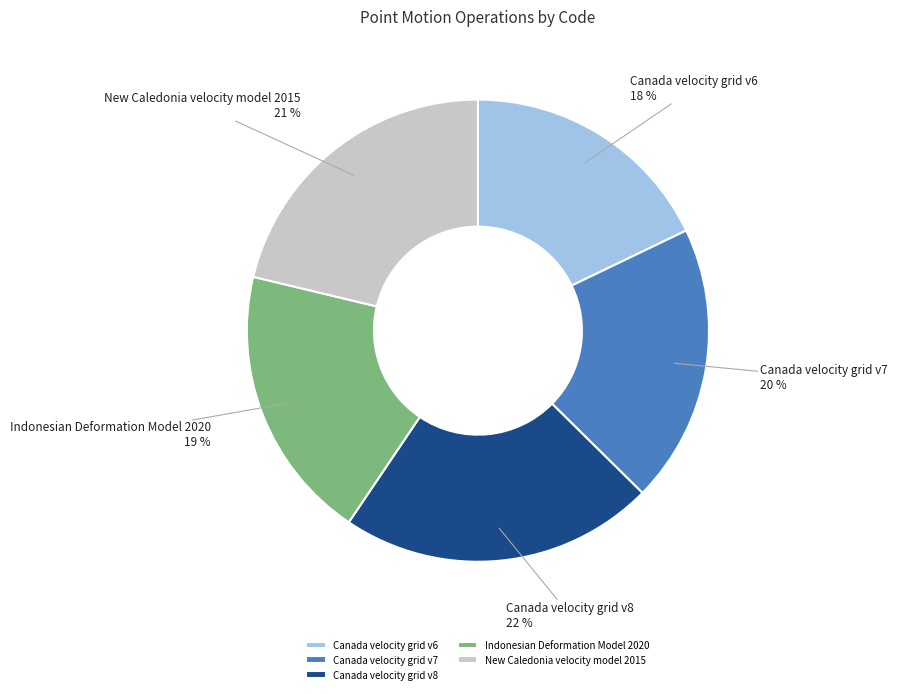

To the nearest percent, what percentage of the pie is New Caledonia velocity model 2015?

21%